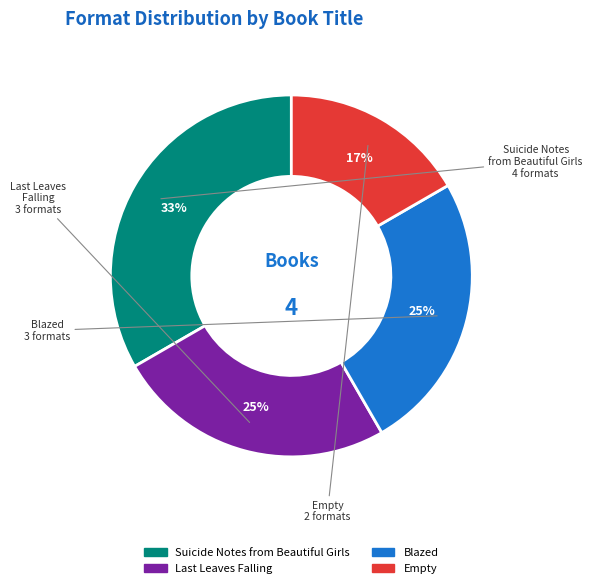

Does Suicide Notes from Beautiful Girls represent more than half of the total?

No